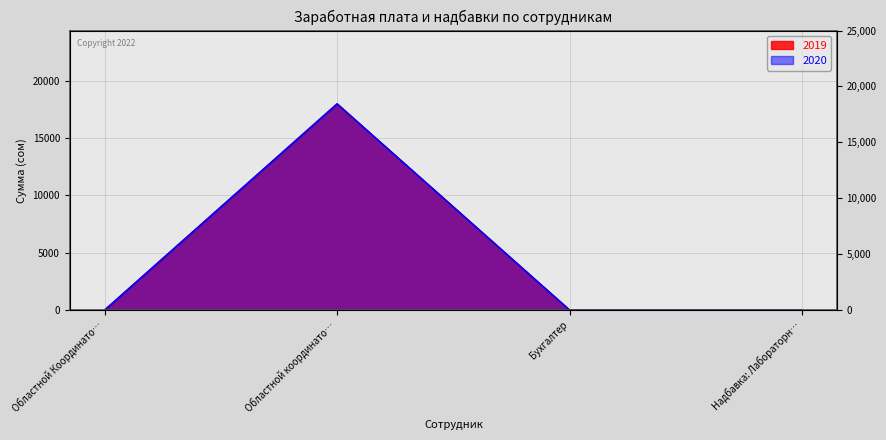

Is the value of 2019 at Областной Координато… greater than the value of 2020 at Областной Координато…?

No